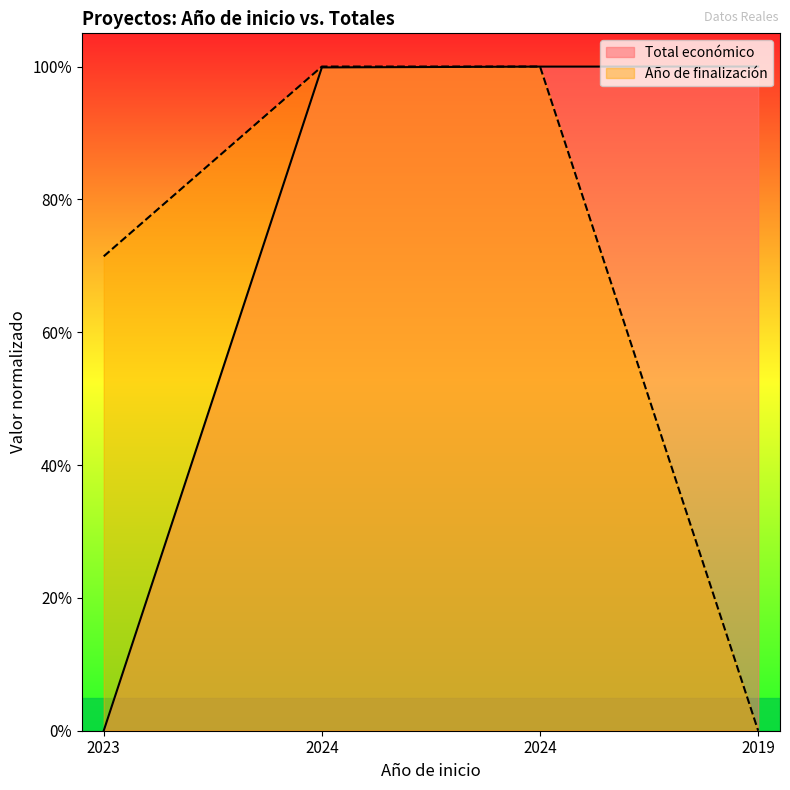

Which series has the widest spread of values?

Total económico